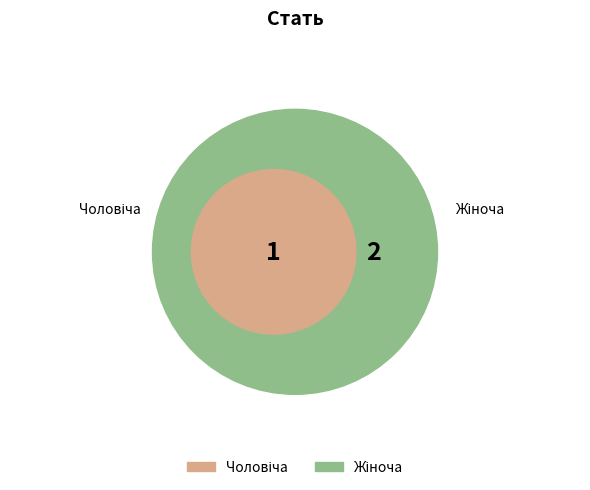

Count the number of slices in the pie.

2